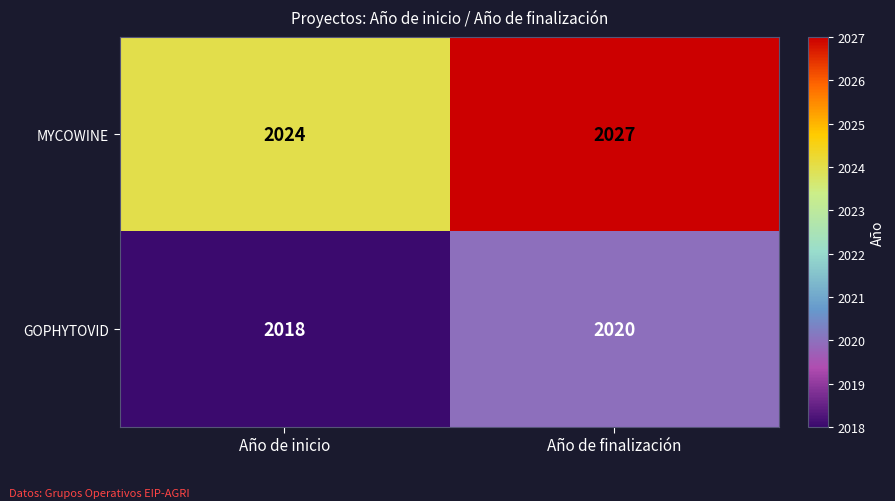

What is the difference between the MYCOWINE values at Año de finalización and Año de inicio?

3